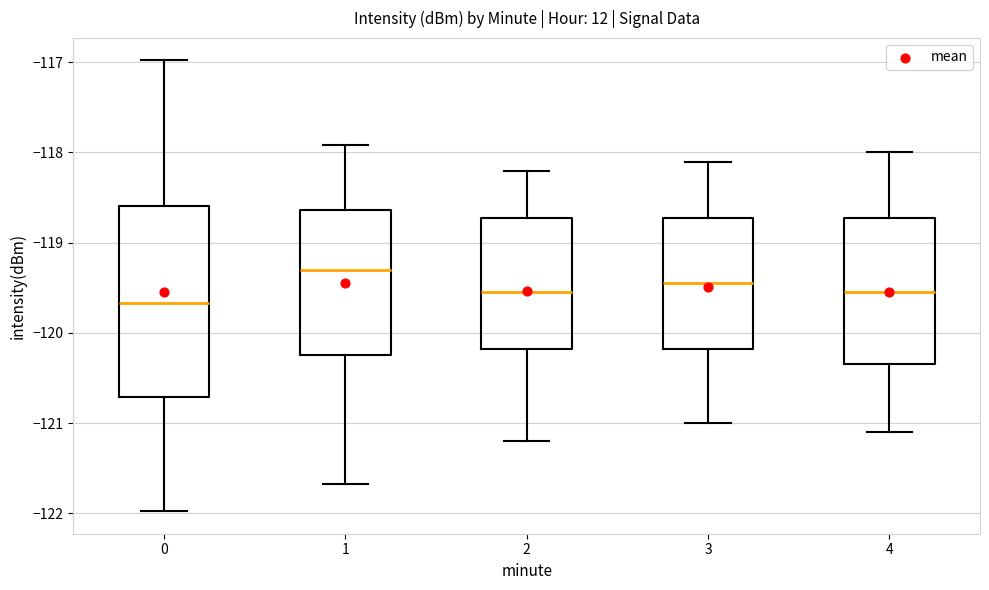

Reading left to right, read every box against the y-axis: the position of its median line, the range the box covers, and the ends of its whiskers. The values are not printed on the chart, so give them approximately, as read against the axis.

0: median -119.7, box -120.7 to -118.6, whiskers -122.0 to -117.0
1: median -119.3, box -120.2 to -118.6, whiskers -121.7 to -117.9
2: median -119.5, box -120.2 to -118.7, whiskers -121.2 to -118.2
3: median -119.4, box -120.2 to -118.7, whiskers -121.0 to -118.1
4: median -119.5, box -120.3 to -118.7, whiskers -121.1 to -118.0